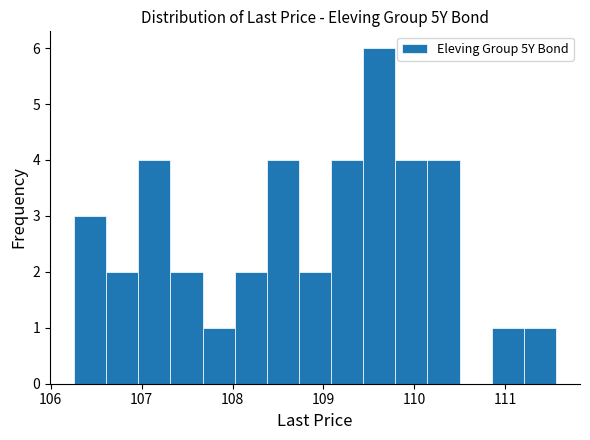

Read against the x-axis, roughly where is the centre of the tallest bar?

109.6